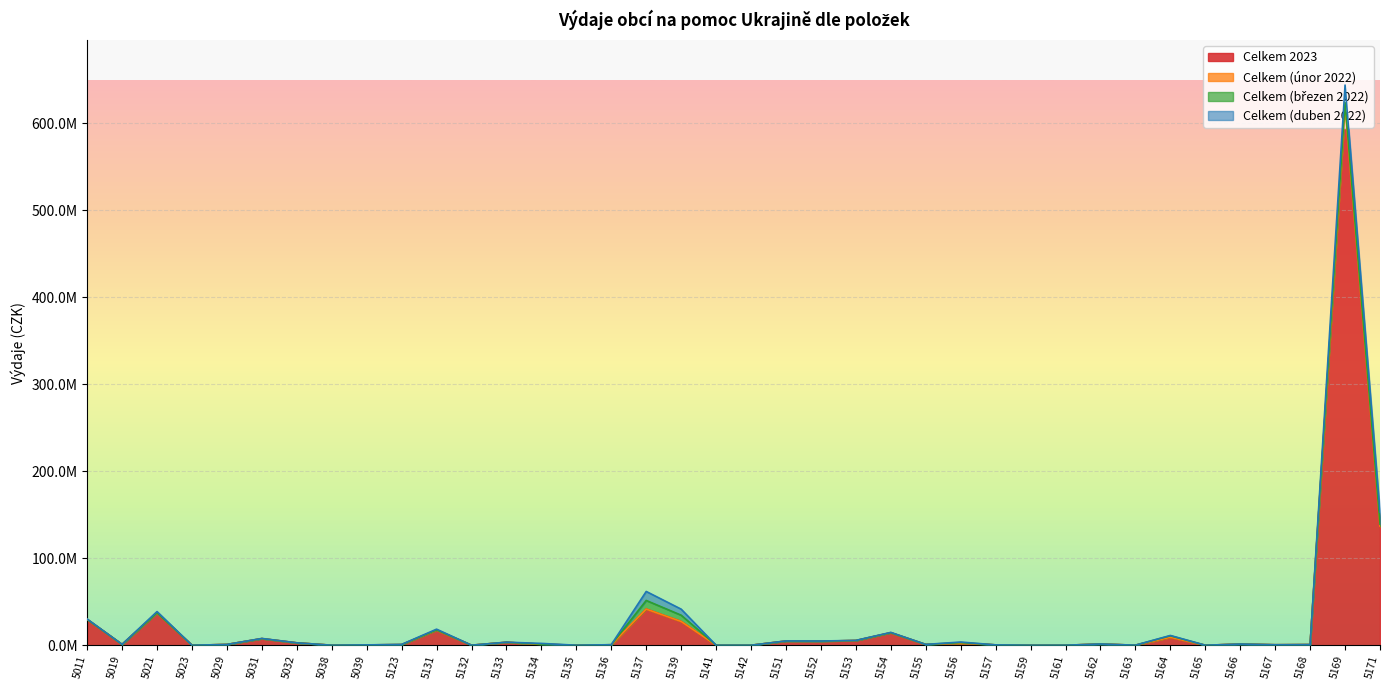

Does the chart display data point markers on the line(s)?

No